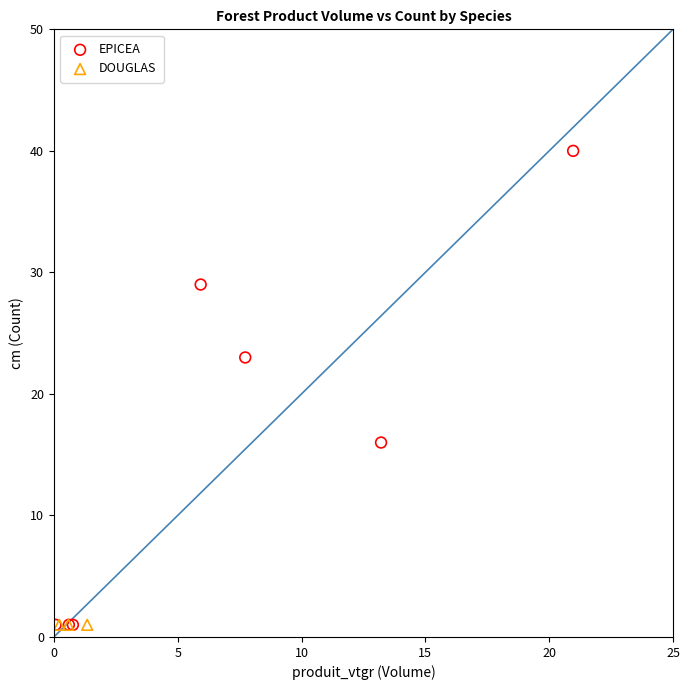

Which series contains the highest Y value?

EPICEA